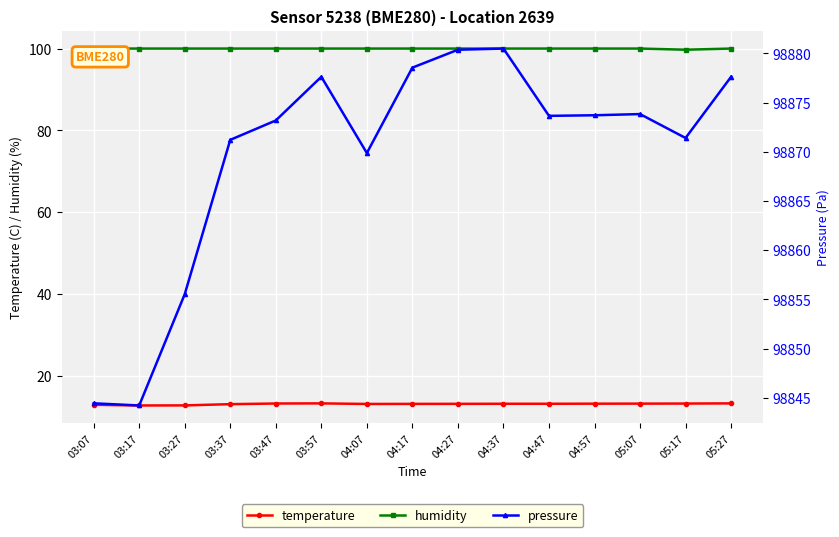

The humidity series shows 100.0 at 04:27. True or false?

True